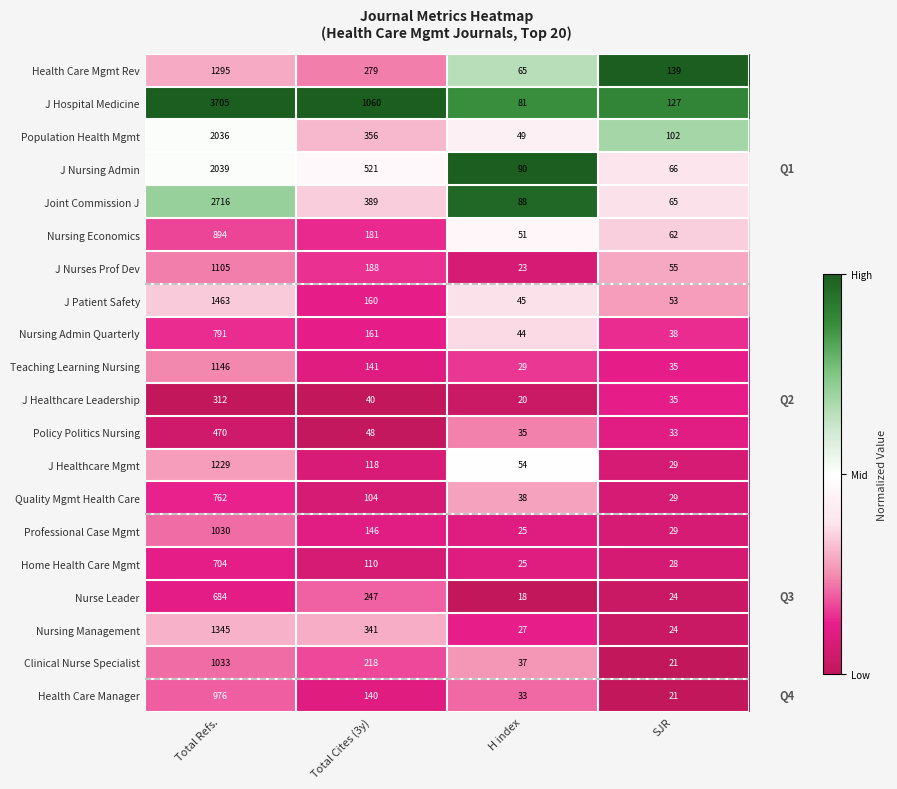

At which category does the chart reach its peak across all series?

Total Refs.